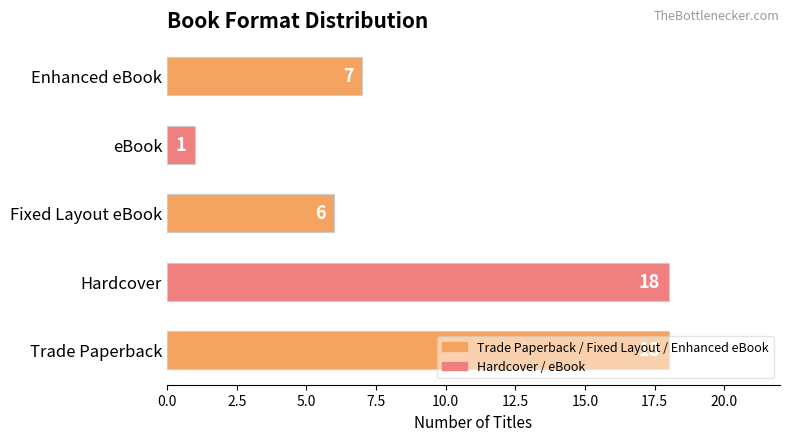

What is the ratio of the value at Enhanced eBook to the value at eBook?

7.0